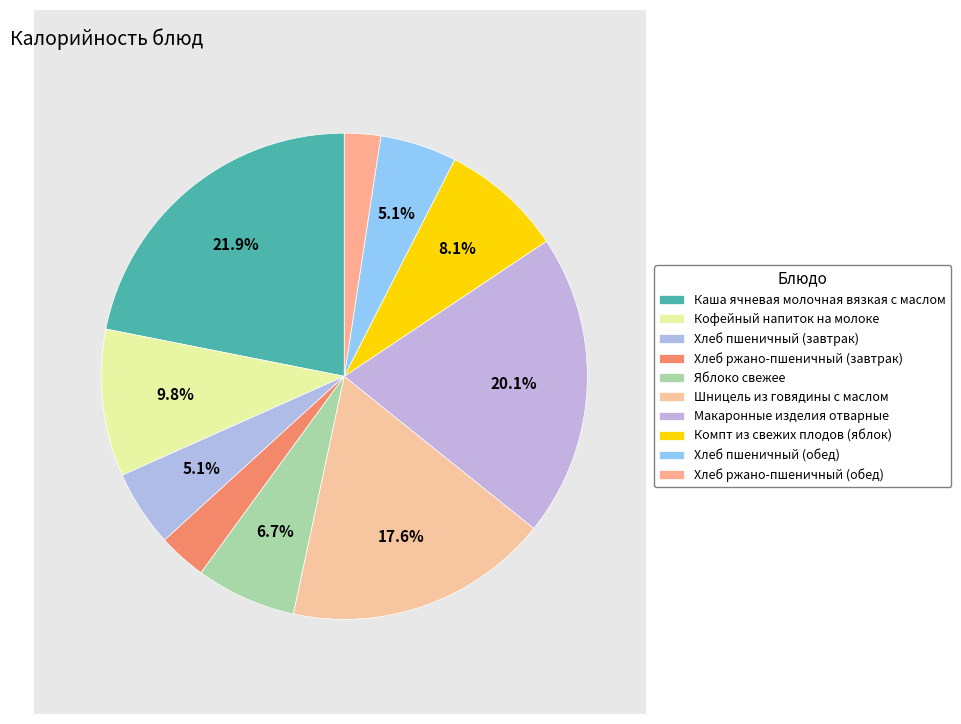

Is the sum of Шницель из говядины с маслом and Компт из свежих плодов (яблок) greater than half?

No